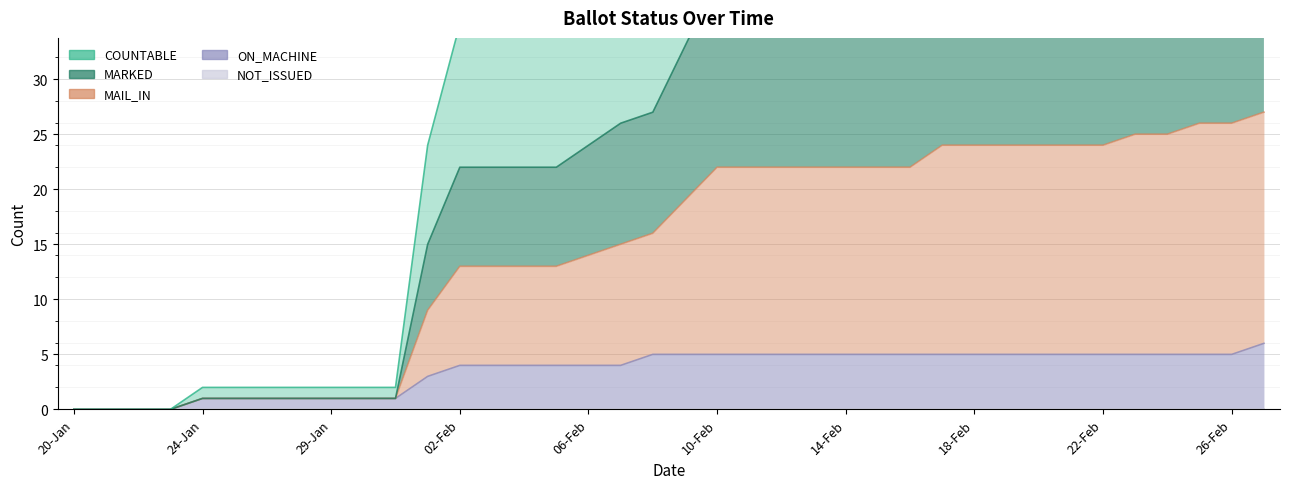

What is the label of the 10th point from the right?

18-Feb